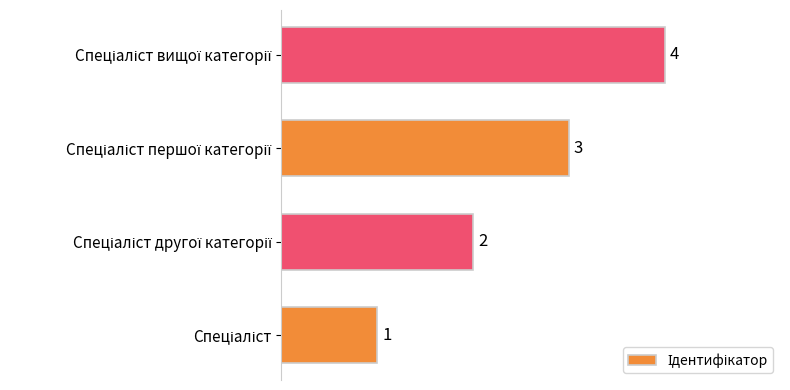

Count the values in the range 2 to 4.

3